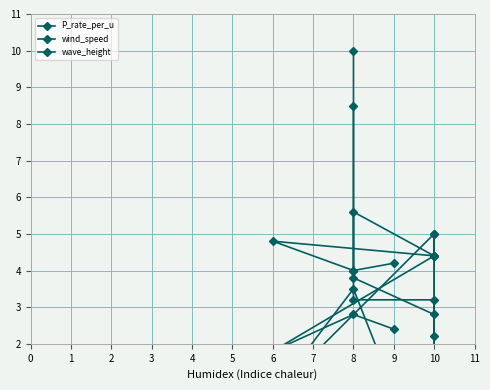

How many values in the wave_height series exceed 4?

6